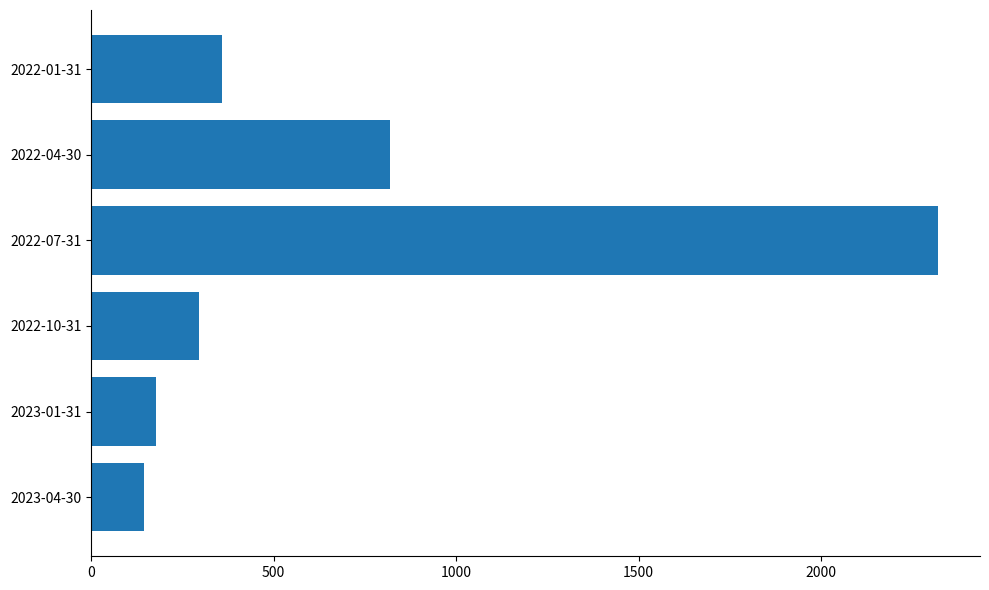

What value does the data have at 2023-04-30?

145.8